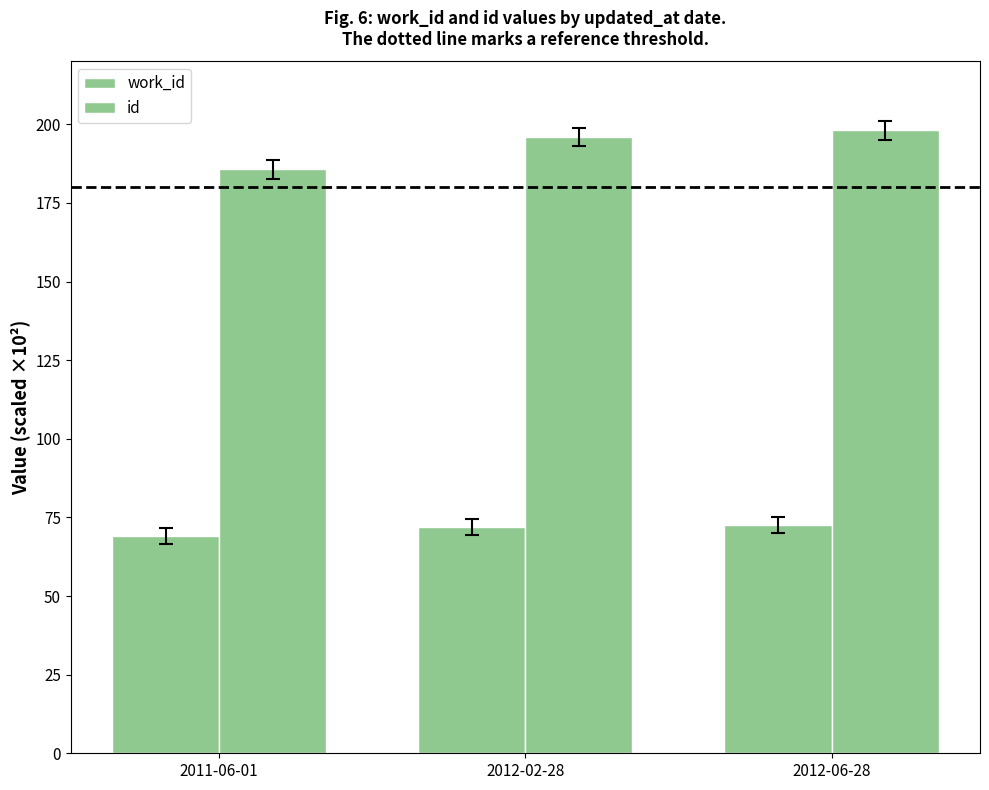

What is the smallest value displayed?

69.1